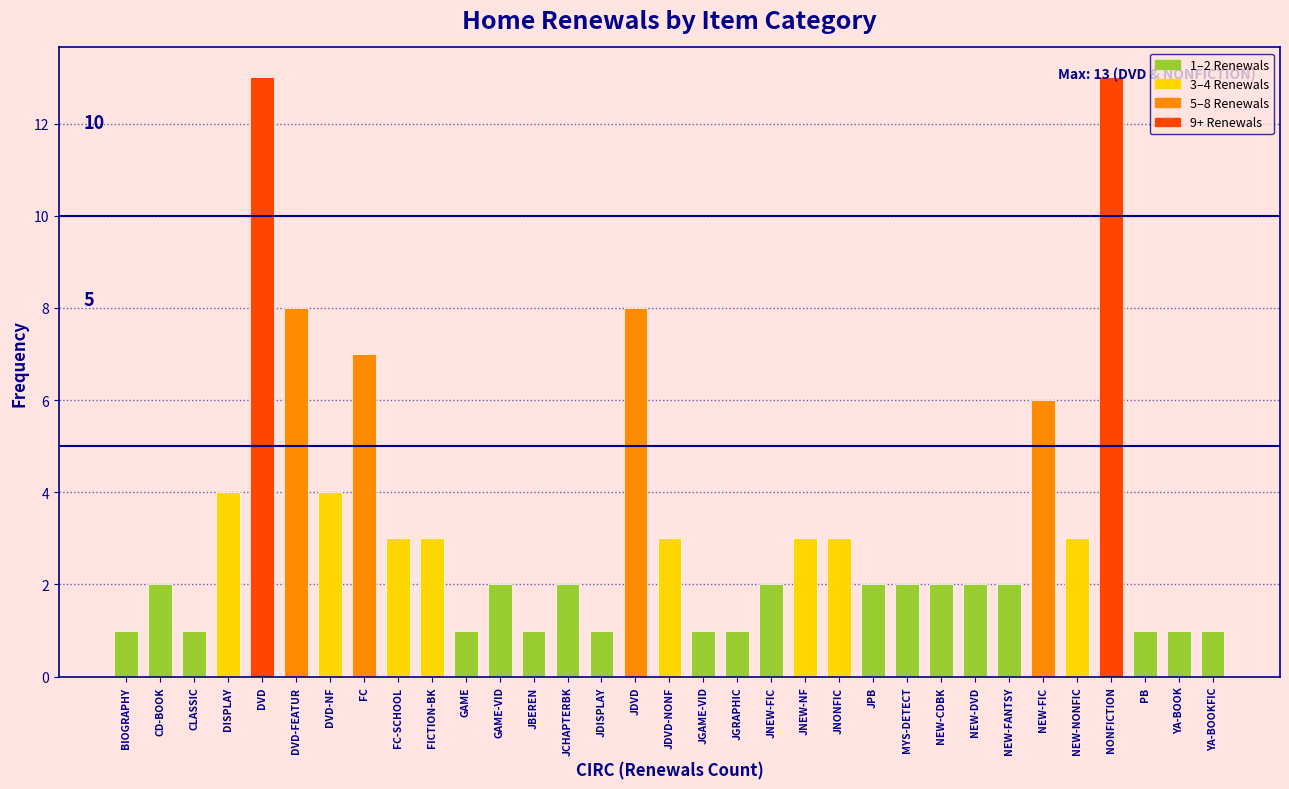

What is the sum of all values?

109